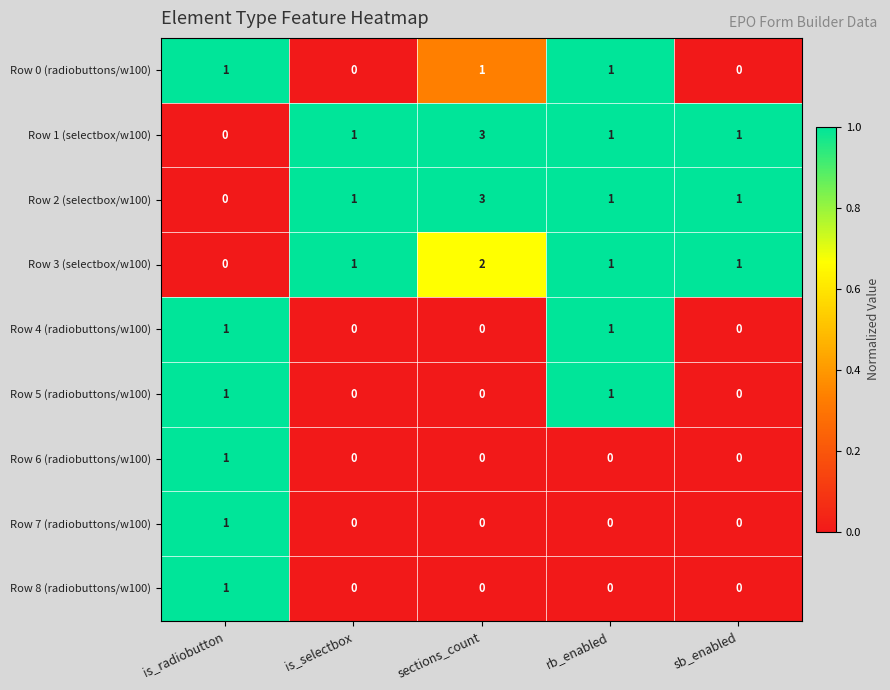

What is the spread (max minus min) of values at is_radiobutton?

1